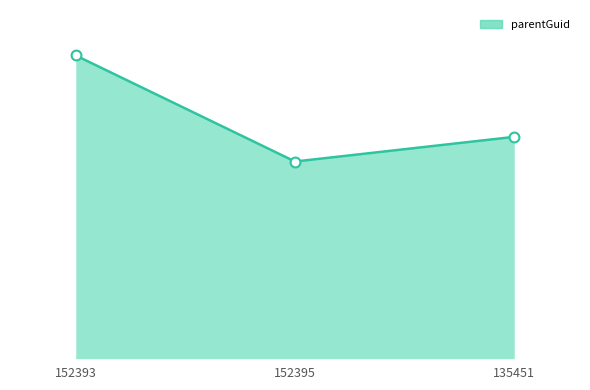

What is the change in value from 152395 to 135451?

+16942